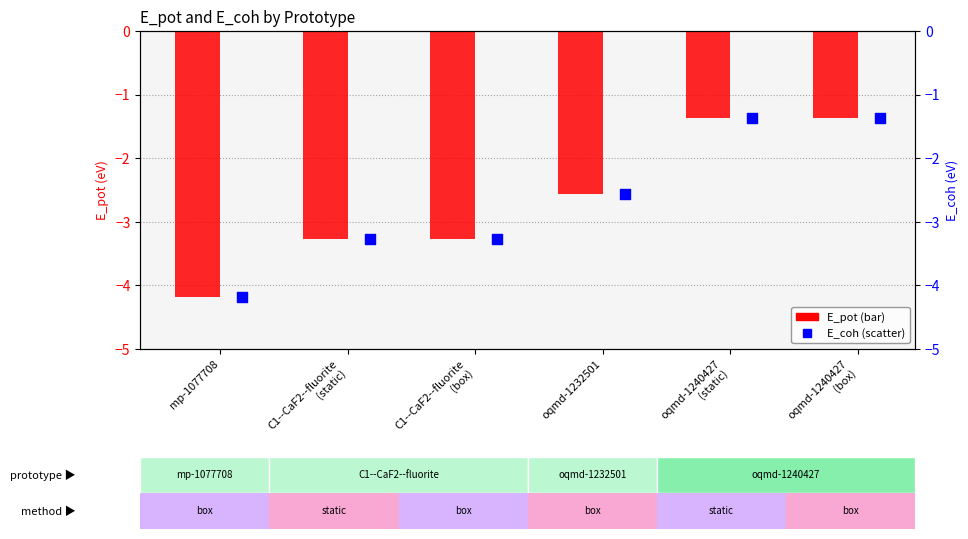

At which category is the sum across all series the highest?

oqmd-1240427
(box)